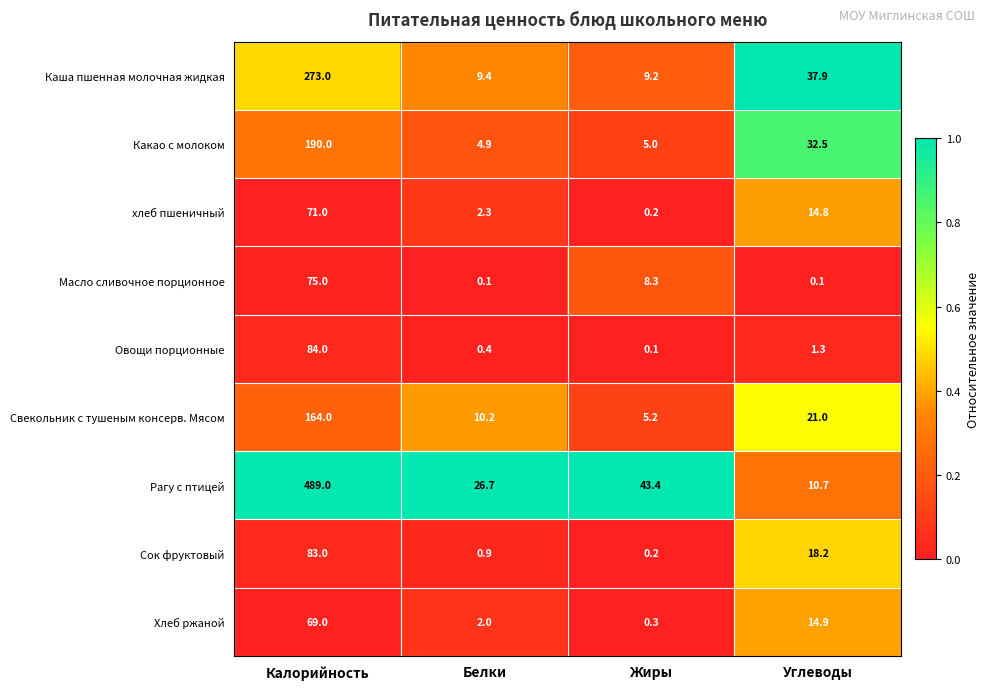

What is the total value across all series at Жиры?

71.9